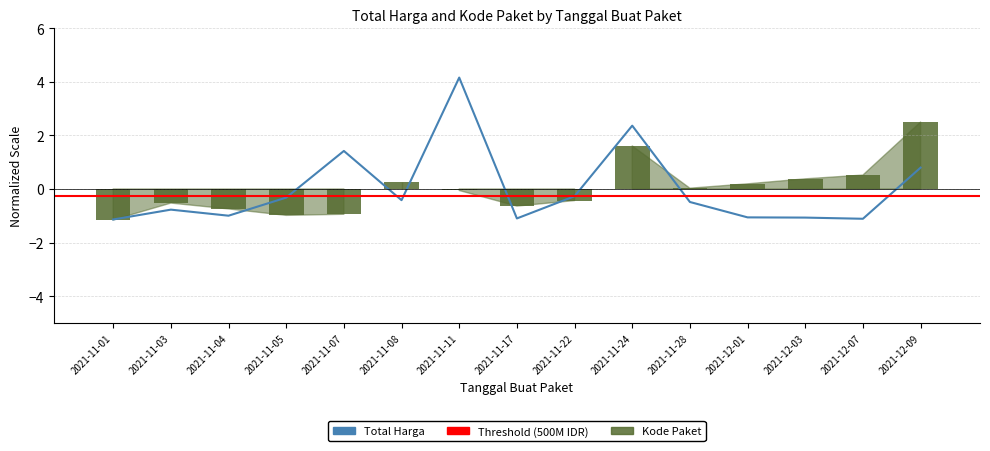

Reading left to right, extract all data points from this chart.

Total Harga (line): -1.1	-0.8	-1.0	-0.3	1.4	-0.4	4.2	-1.1	-0.3	2.4	-0.5	-1.1	-1.1	-1.1	0.8
Kode Paket (bar): -1.2	-0.5	-0.7	-1.0	-0.9	0.3	-0.1	-0.6	-0.4	1.6	0.0	0.2	0.4	0.5	2.5